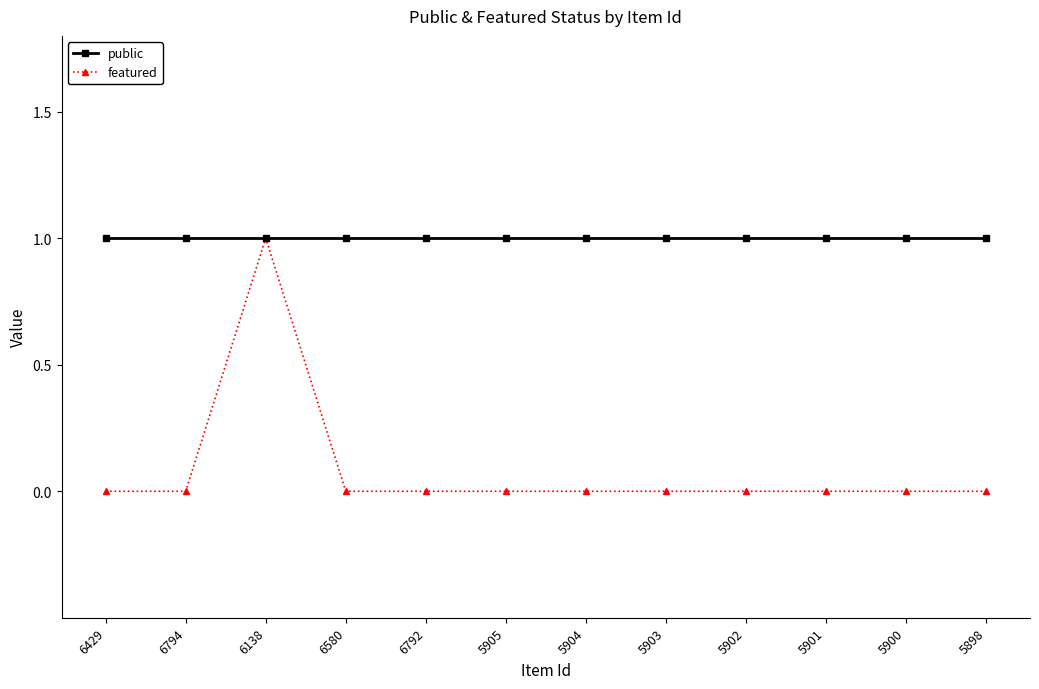

What is the label of the 11th point from the right?

6794